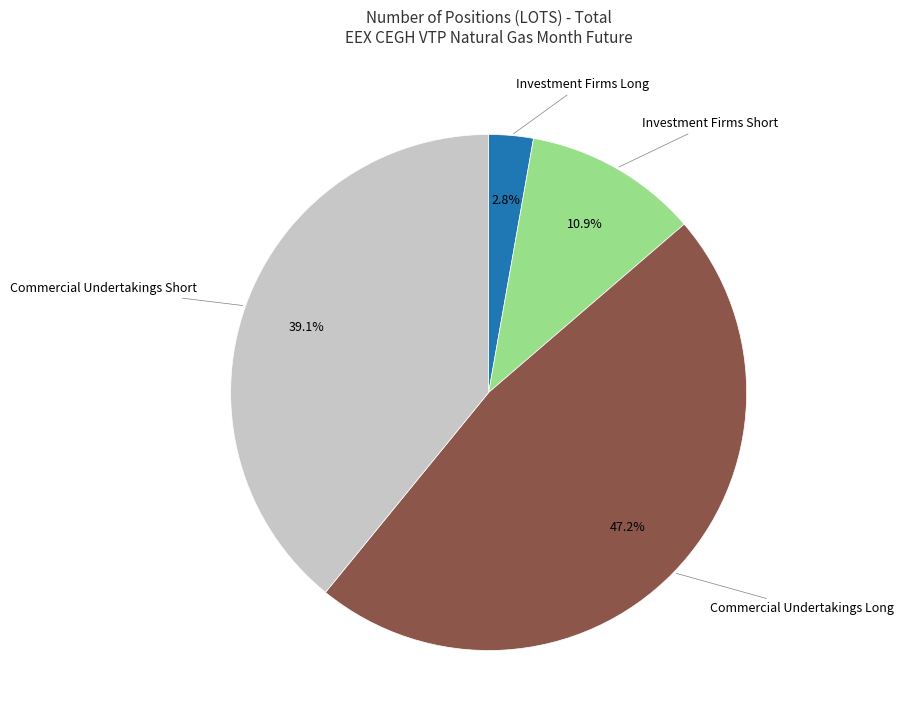

To the nearest percent, what is the difference between the largest and smallest slice percentages?

44%